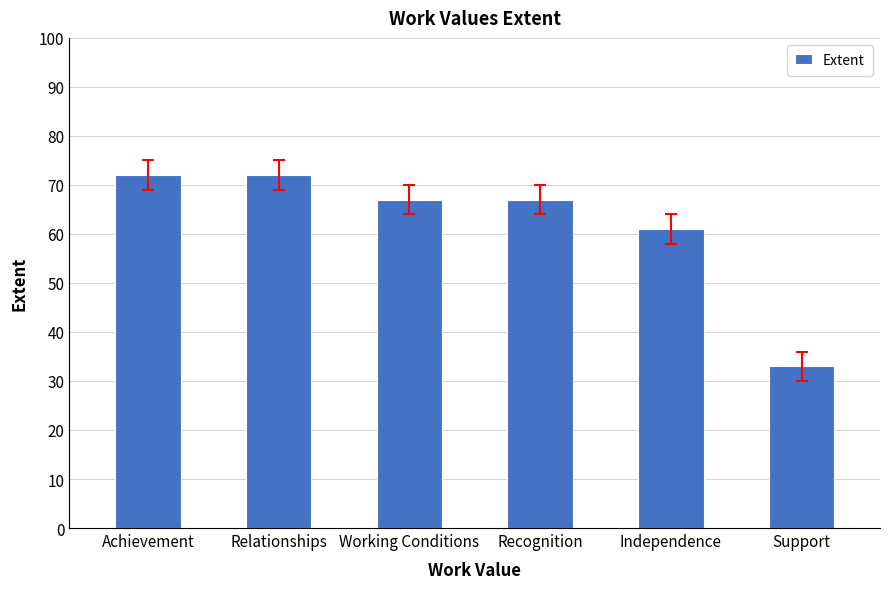

Between Recognition and Relationships, which is larger?

Relationships